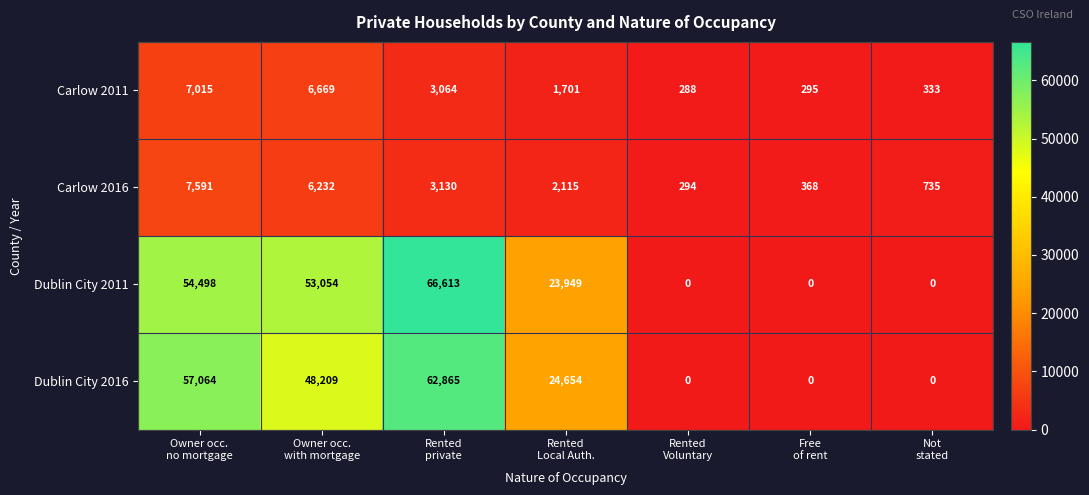

Rank the series at Owner occ.
with mortgage from highest to lowest value.

Dublin City 2011, Dublin City 2016, Carlow 2011, Carlow 2016